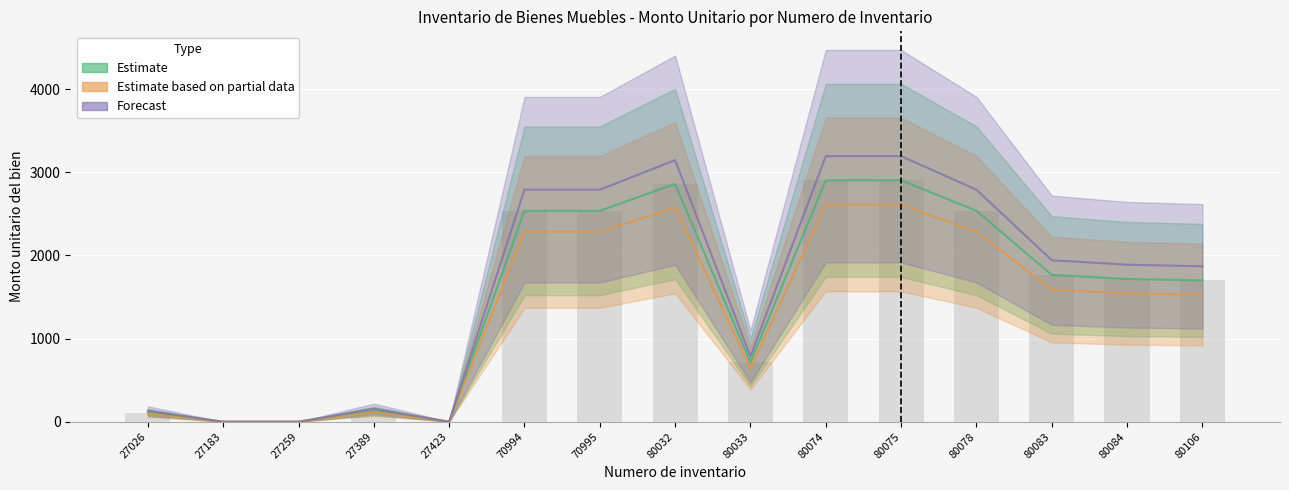

How many values in the Forecast series are below 1888?

7